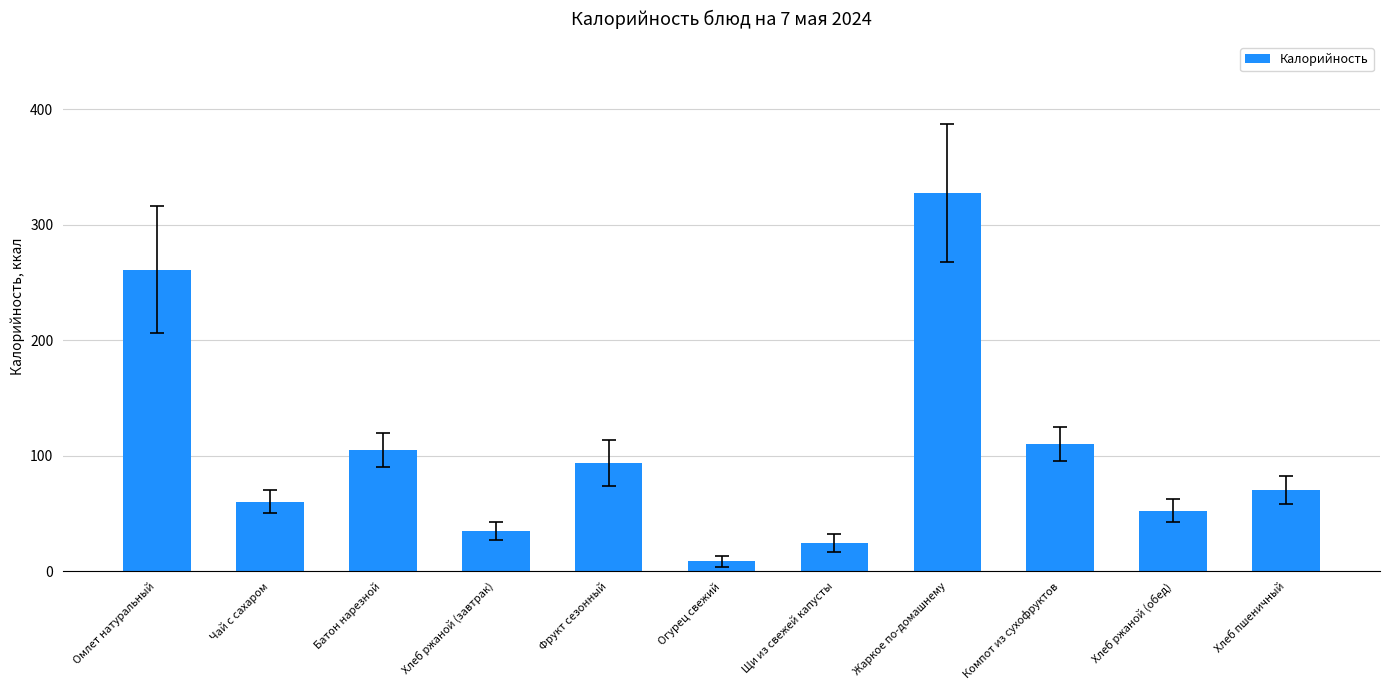

What position from the right is Фрукт сезонный?

7